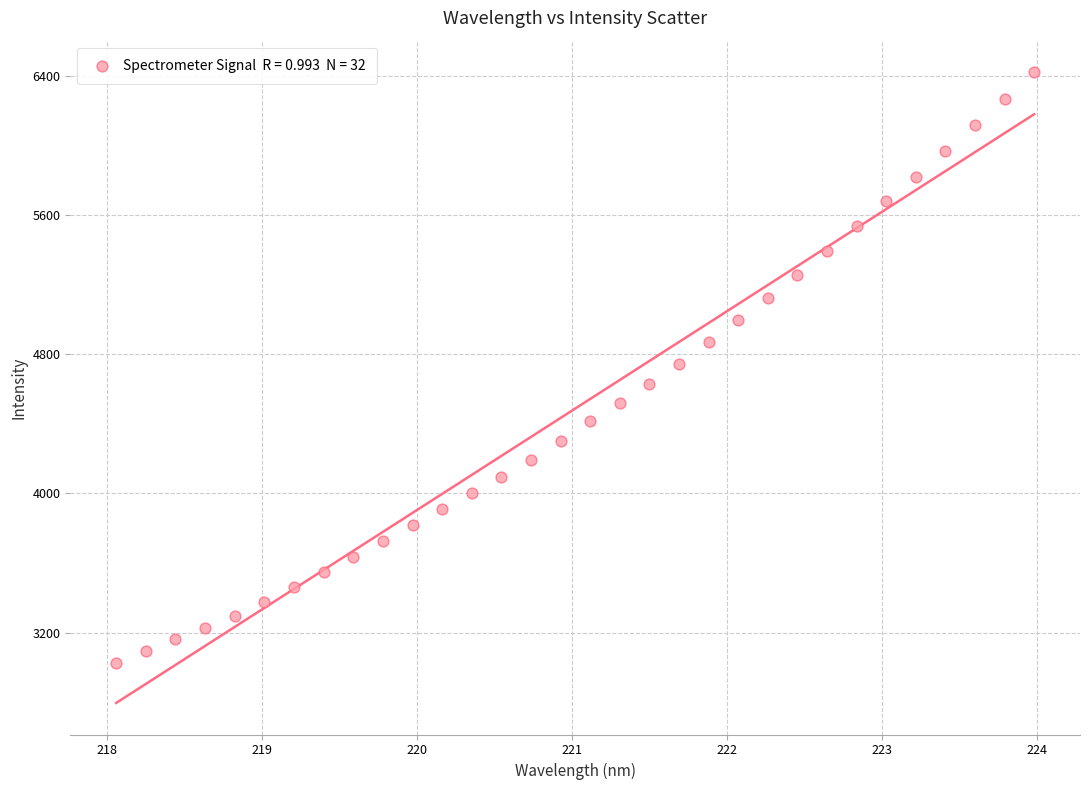

What is the range of X values (max minus min)?

5.9